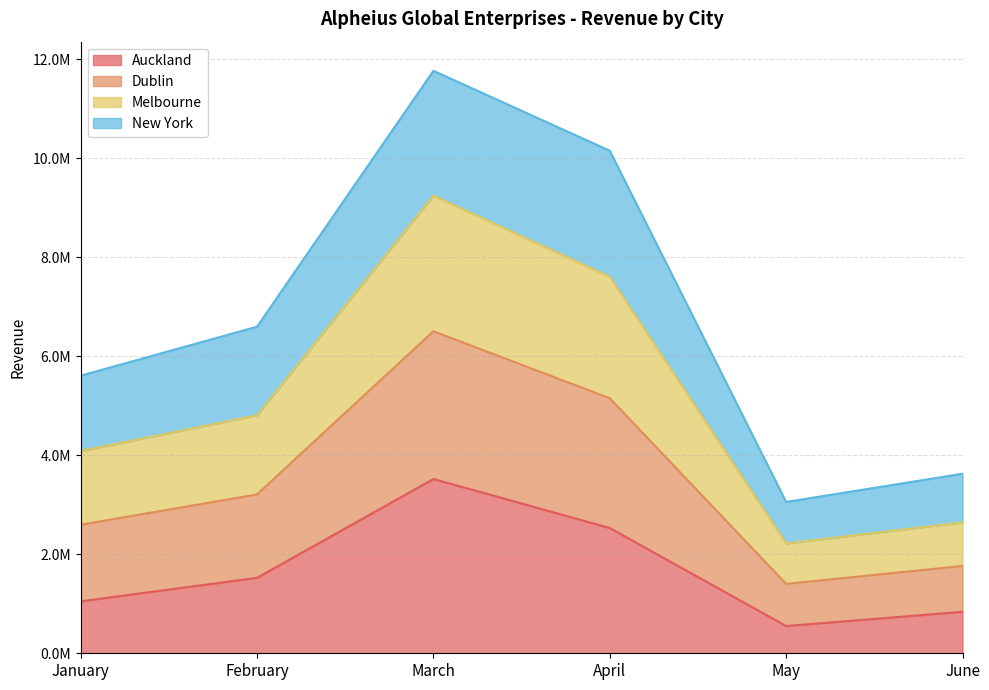

Does the chart have visible grid lines?

Yes